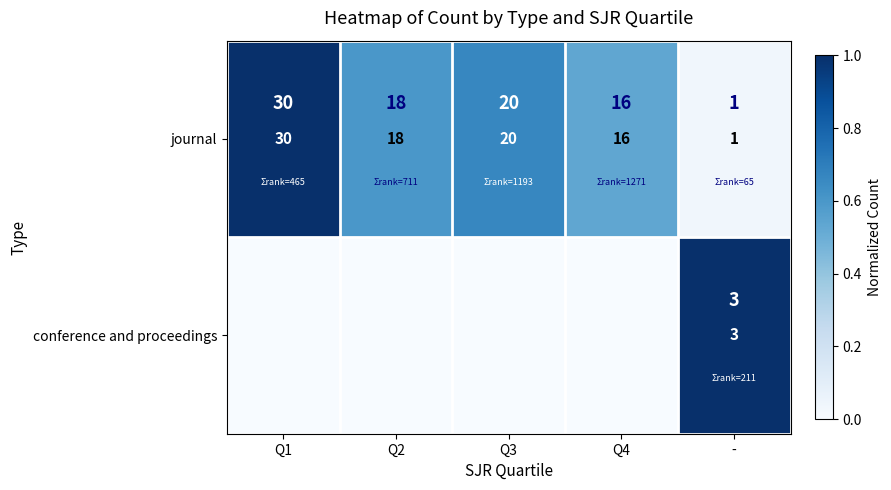

True or false: conference and proceedings has a value of 3 at -.

True